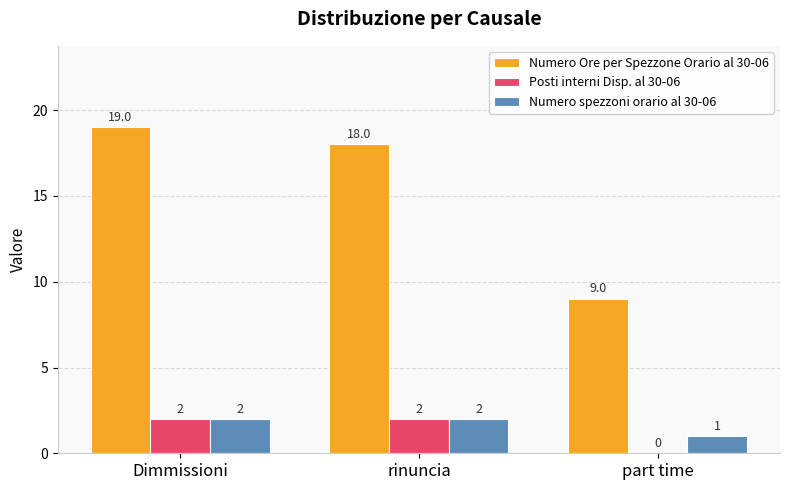

How many categories are shown in the chart?

3